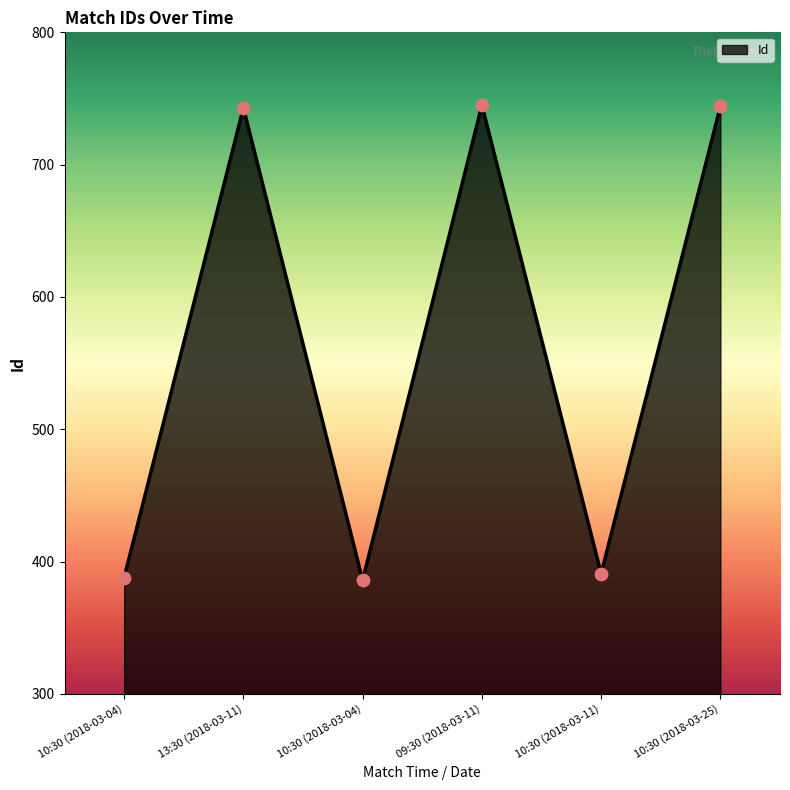

Which has a higher value, 13:30 (2018-03-11) or 10:30 (2018-03-04)?

13:30 (2018-03-11)